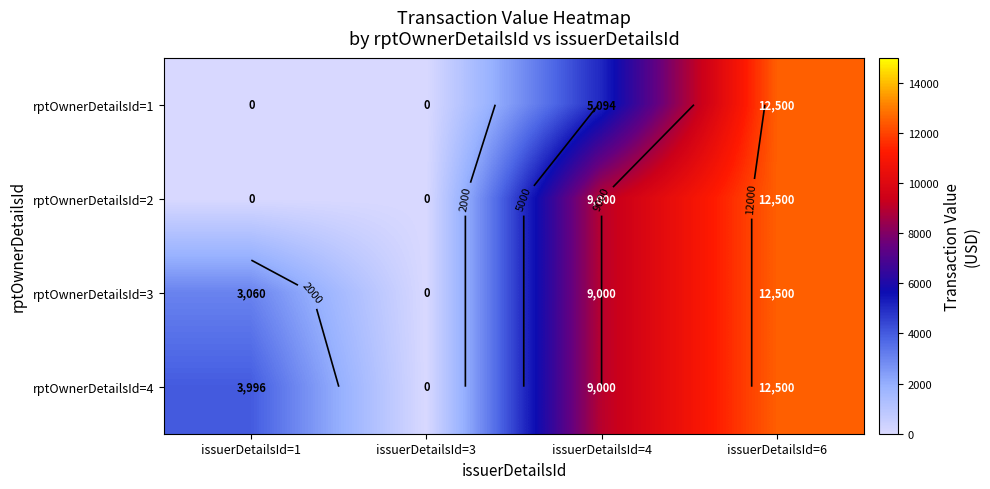

At which category is the sum across all series the highest?

issuerDetailsId=6